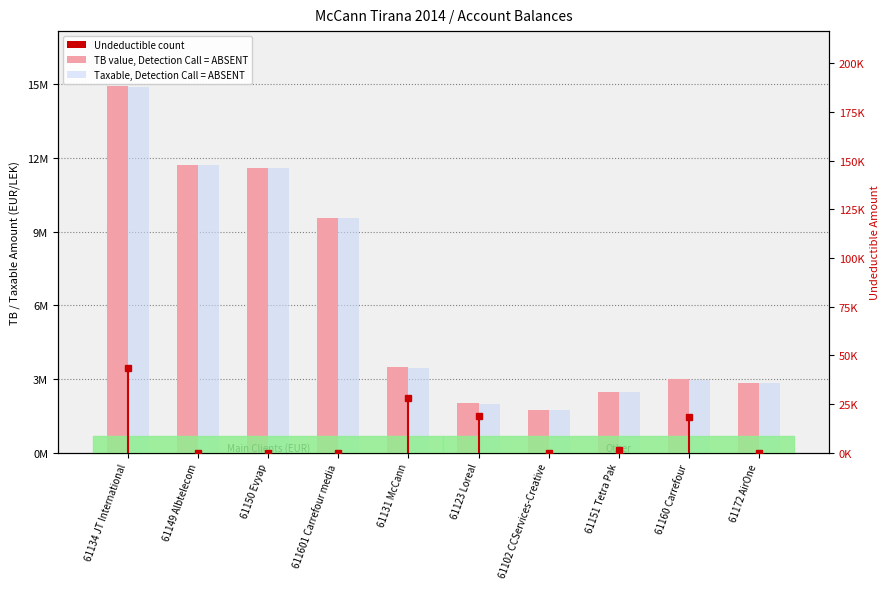

Reading right to left, list all the values displayed in this chart.

TB value, Detection Call = ABSENT: 61172 AirOne=2830643.3	61160 Carrefour=2980057.7	61151 Tetra Pak=2483496.3	61102 CCServices-Creative=1735151.5	61123 Loreal=2010362.2	61131 McCann=3465988.5	611601 Carrefour media=9536057.6	61150 Evyap=11574631.1	61149 Albtelecom=11717876.6	61134 JT International=14931158.8
Taxable, Detection Call = ABSENT: 61172 AirOne=2830643.3	61160 Carrefour=2961857.7	61151 Tetra Pak=2482098.3	61102 CCServices-Creative=1735151.5	61123 Loreal=1991862.2	61131 McCann=3437988.5	611601 Carrefour media=9536057.6	61150 Evyap=11574631.1	61149 Albtelecom=11717876.6	61134 JT International=14887859.8
Undeductible count: 61172 AirOne=0.0	61160 Carrefour=18200.0	61151 Tetra Pak=1398.0	61102 CCServices-Creative=0.0	61123 Loreal=18500.0	61131 McCann=28000.0	611601 Carrefour media=0.0	61150 Evyap=0.0	61149 Albtelecom=0.0	61134 JT International=43299.0